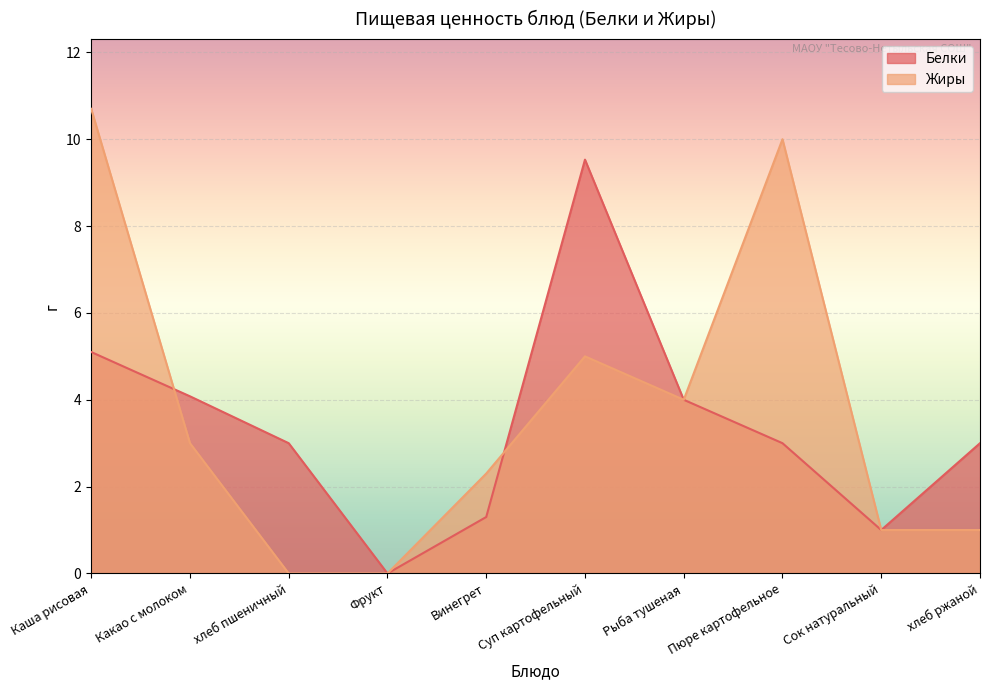

The value of Белки at хлеб ржаной is 4.8. True or false?

False